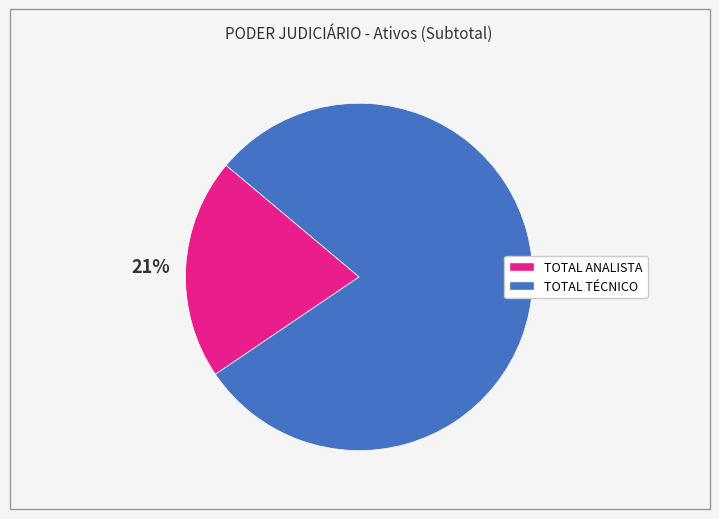

Which has a higher value, TOTAL TÉCNICO or TOTAL ANALISTA?

TOTAL TÉCNICO